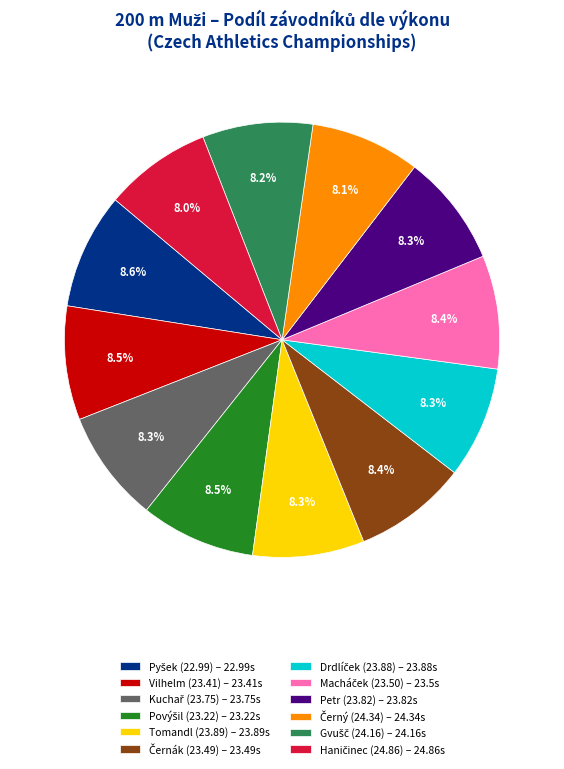

Combined, what portion of the pie is Petr (23.82) – 23.82s and Tomandl (23.89) – 23.89s?

16.6%